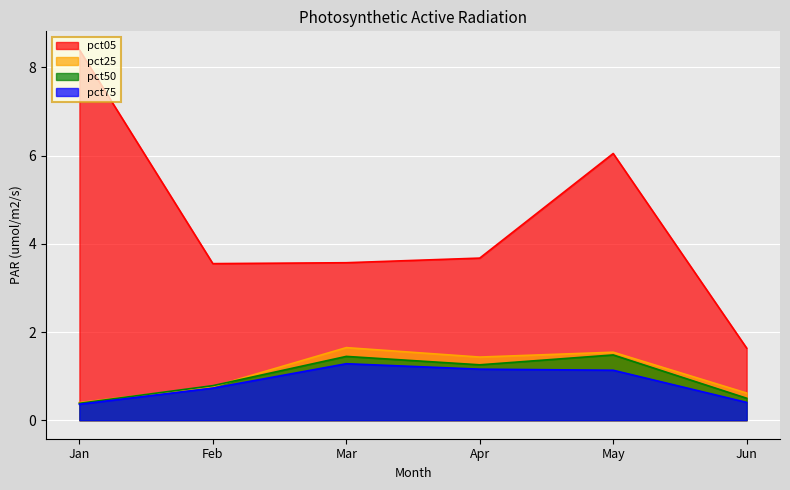

True or false: pct75 and pct25 cross at least once.

False